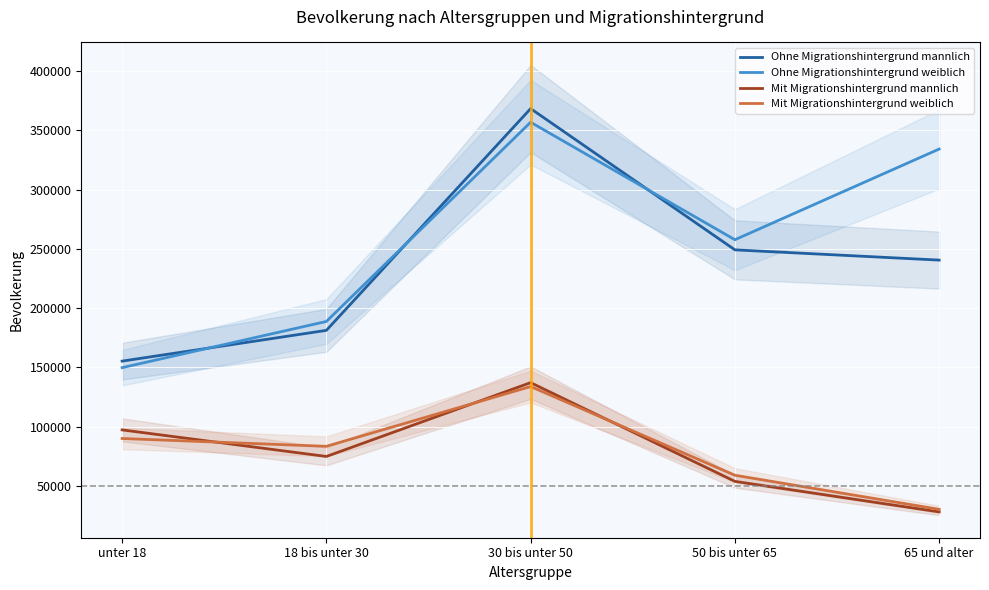

What is the difference between the second highest and second lowest values in the Mit Migrationshintergrund mannlich series?

43460